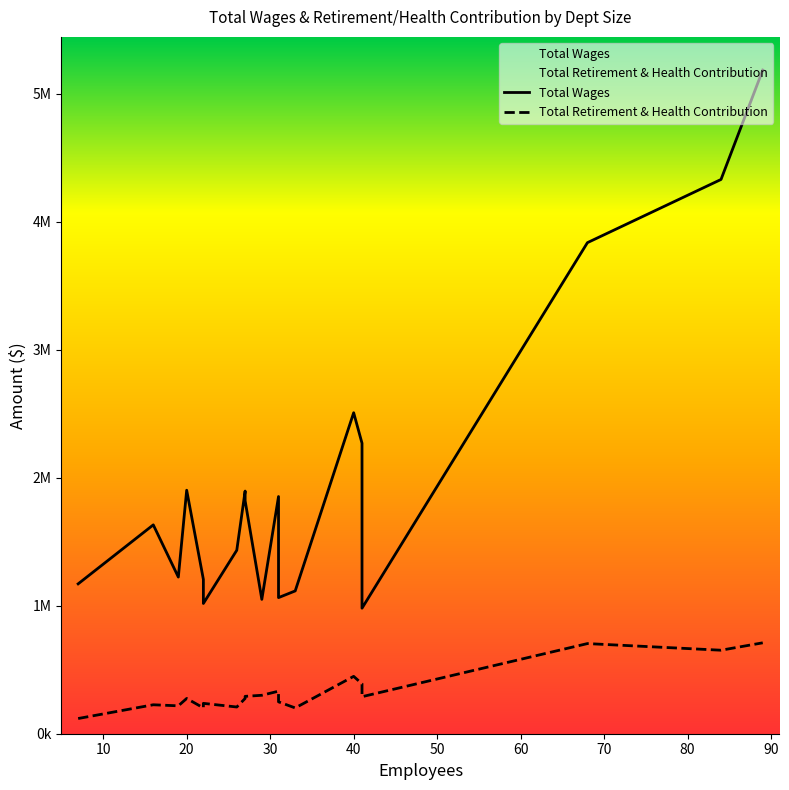

Rank the series by their maximum value, from highest to lowest.

Total Wages, Total Retirement & Health Contribution